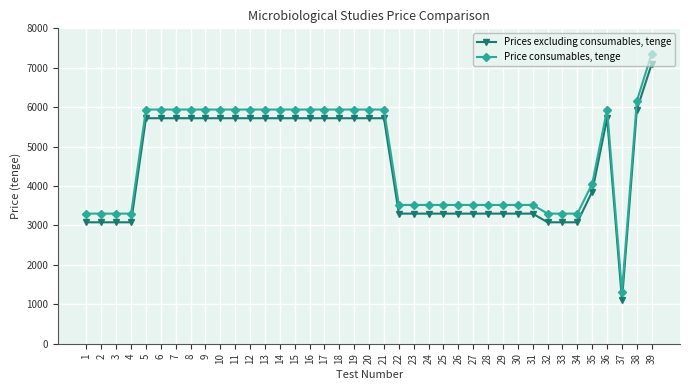

What is the maximum value for Prices excluding consumables, tenge?

7100